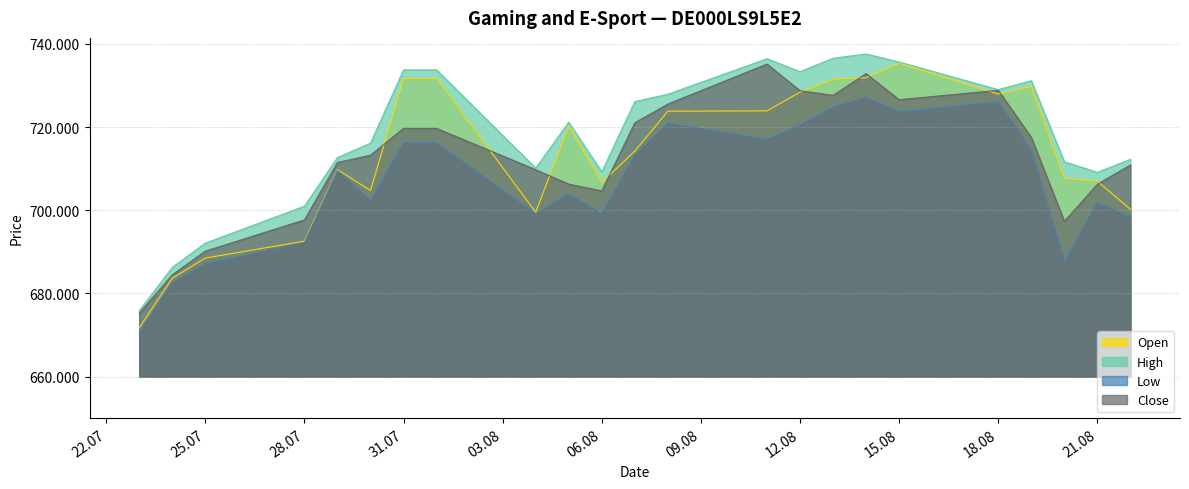

At which label does High first exceed 721146?

31.07